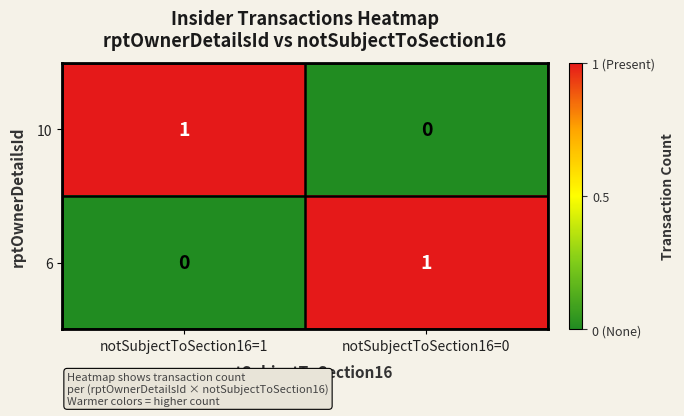

The value of 6 at notSubjectToSection16=0 is 0. True or false?

False